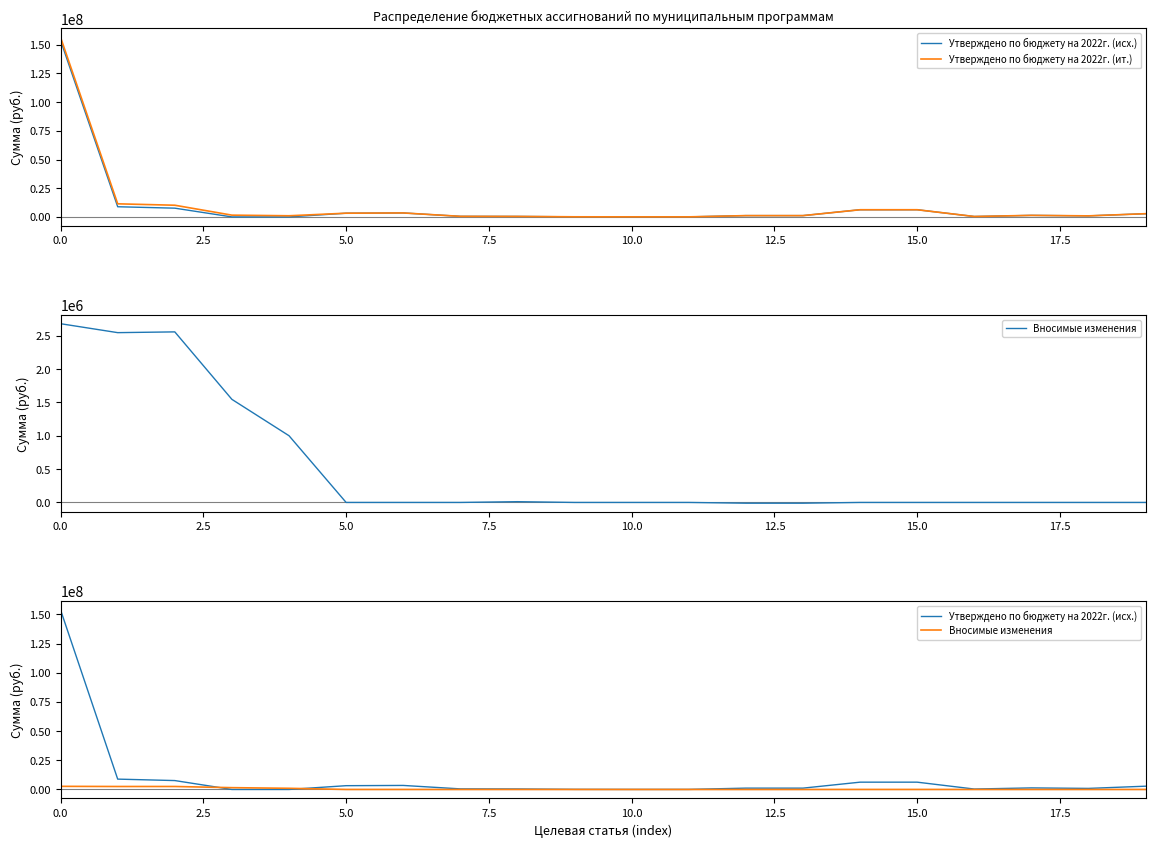

What is the label of the 19th point from the left?

18